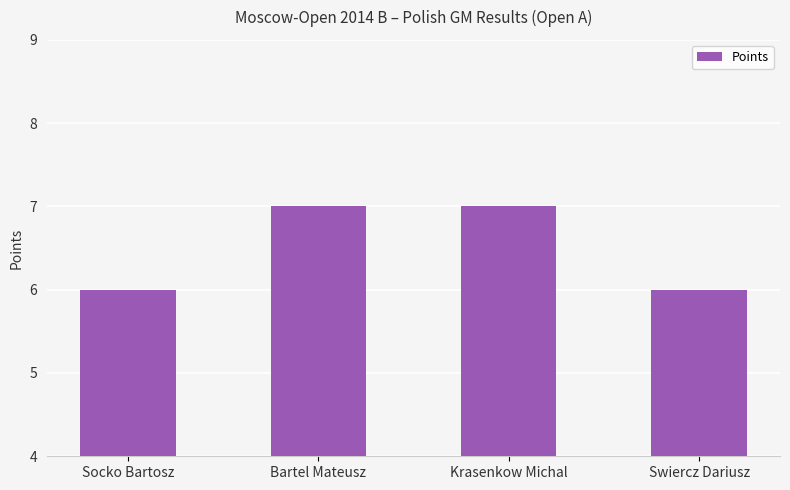

What is the sum of the values at Krasenkow Michal and Bartel Mateusz?

14